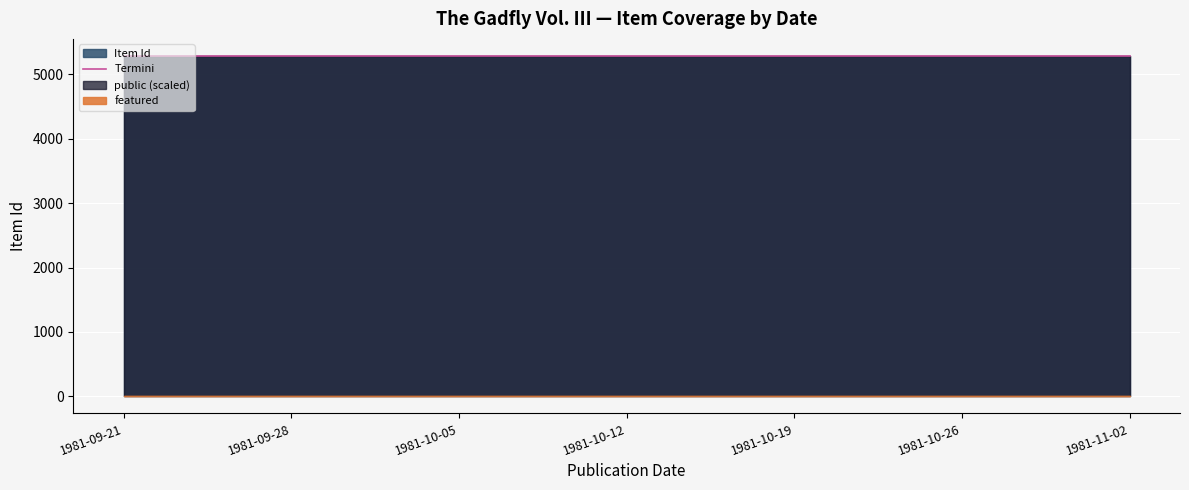

Where does the data first go above 5283?

1981-10-19